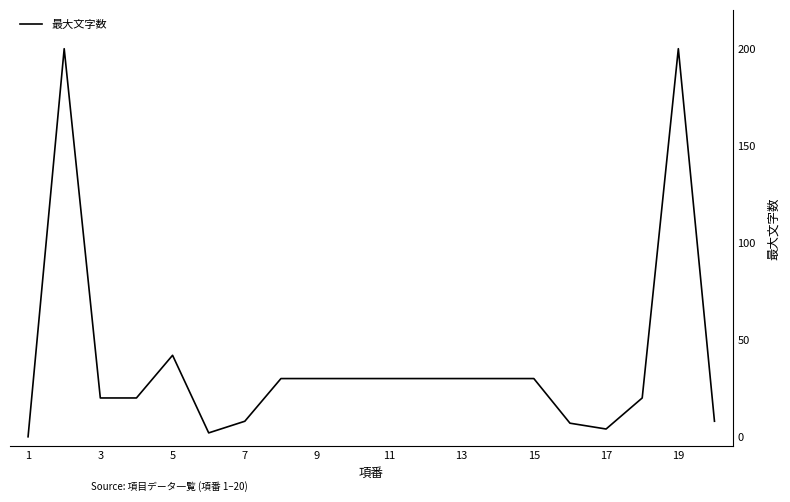

Is this an area chart (filled region under the line)?

No